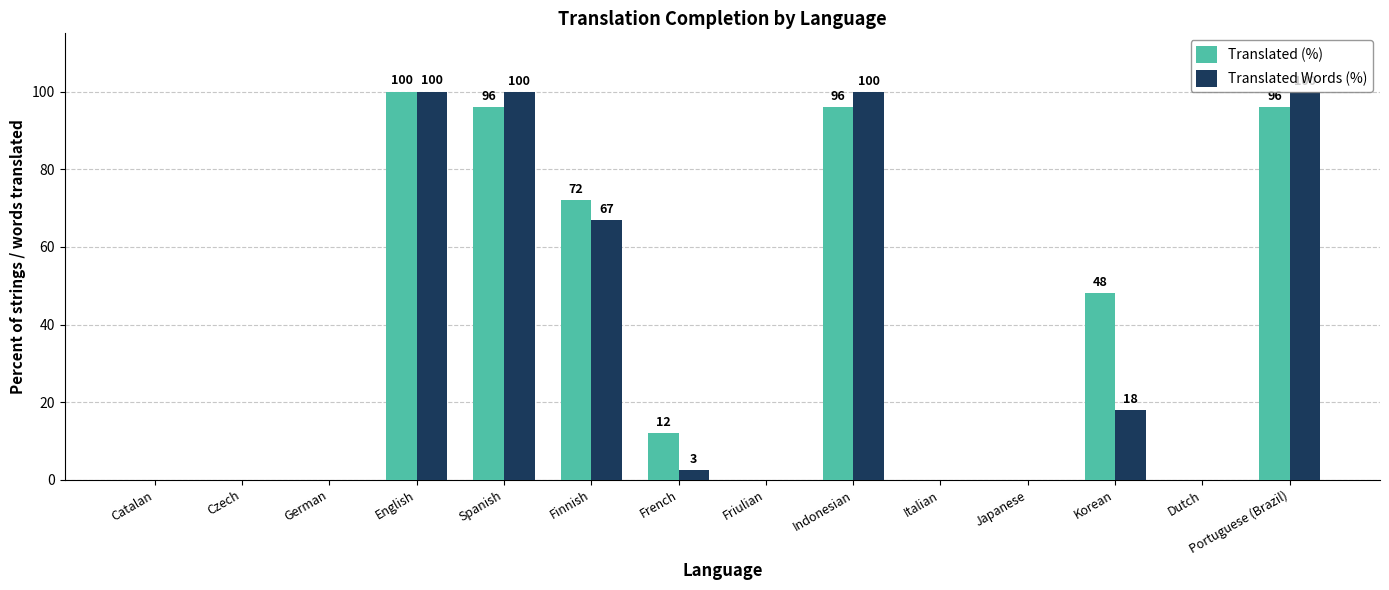

Which series has the largest total across all categories?

Translated (%)